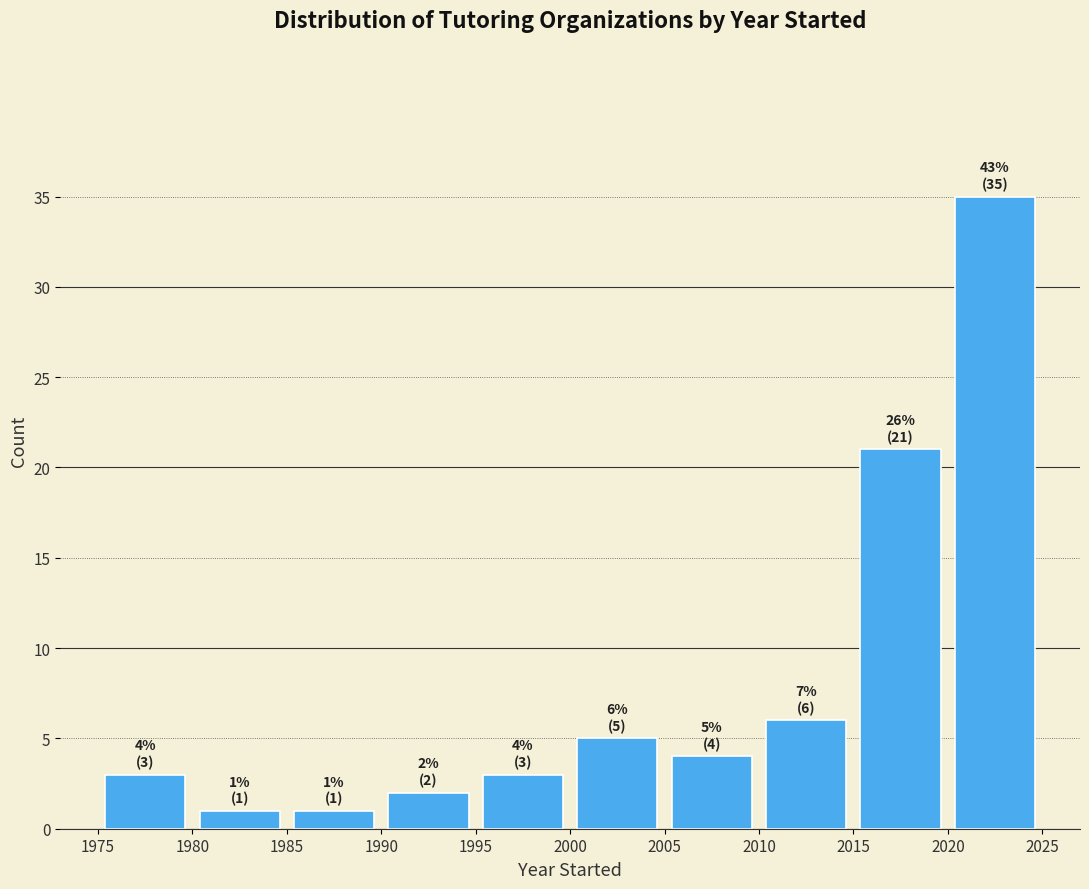

Which range on the x-axis has the tallest bar?

2020 to 2025